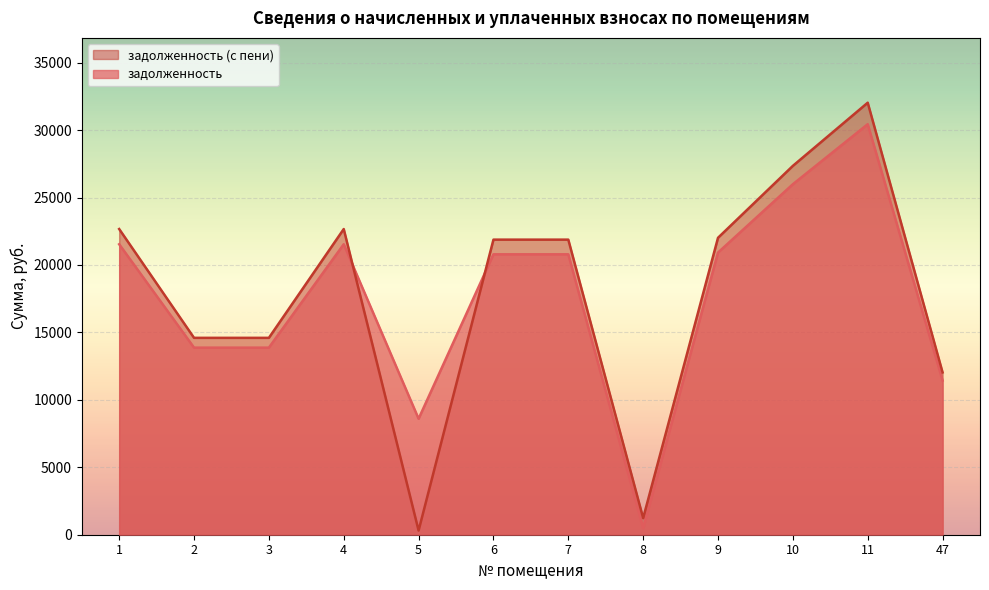

How many intersections are there between задолженность and задолженность (с пени)?

2